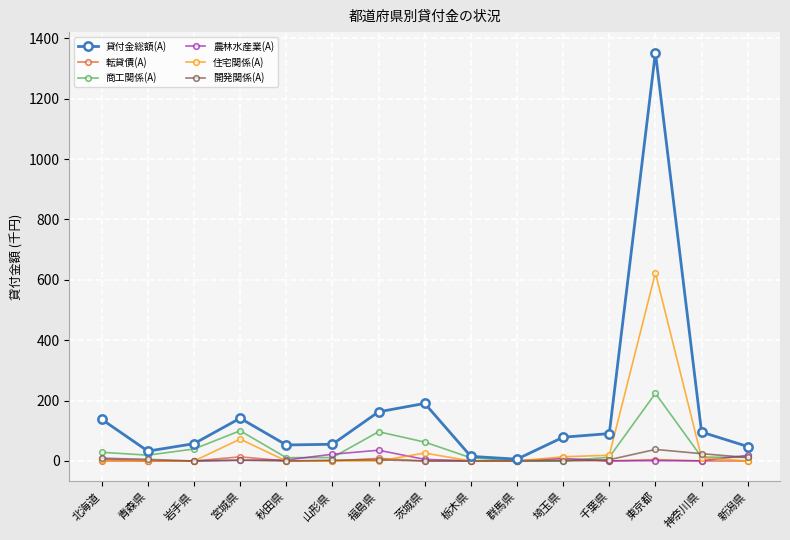

What is the difference between the maximum and minimum values in the 貸付金総額(A) series?

1346.8